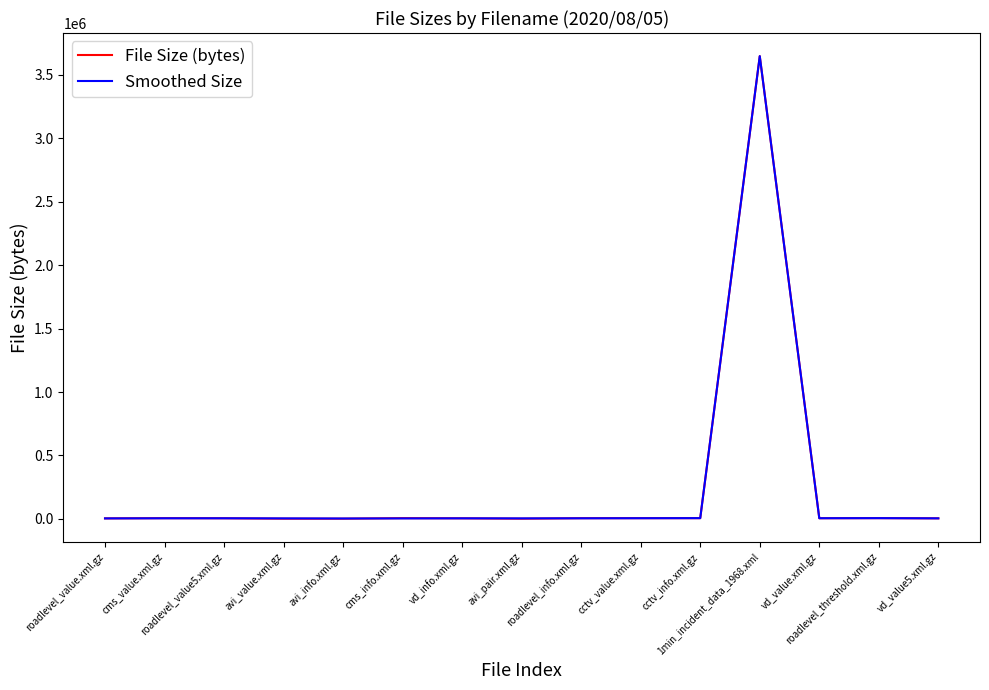

What is the greatest value displayed?

3648432